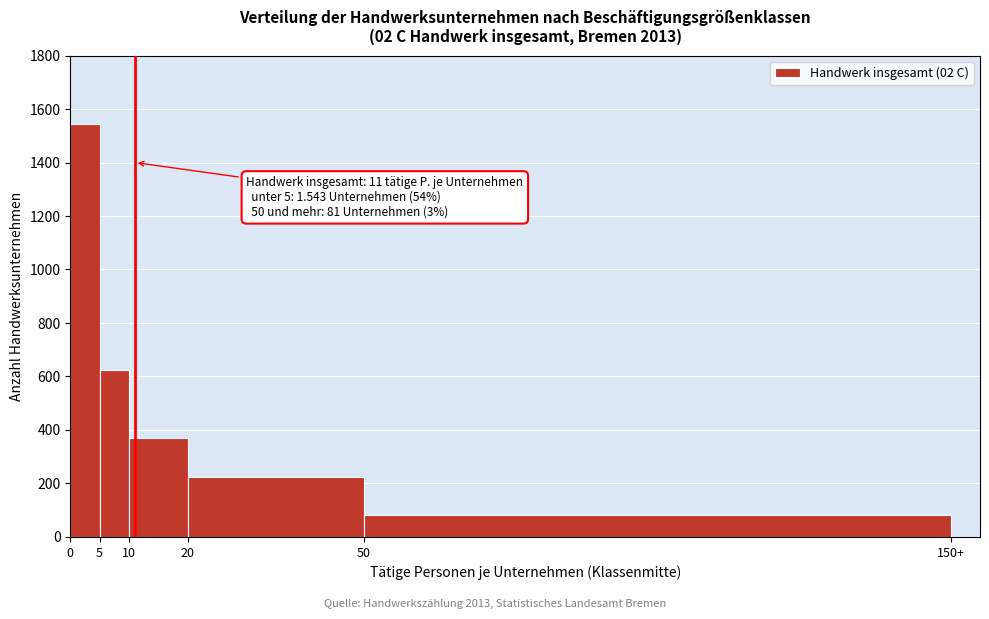

Reading right to left, transcribe all the data shown in this chart.

81	223	369	625	1543